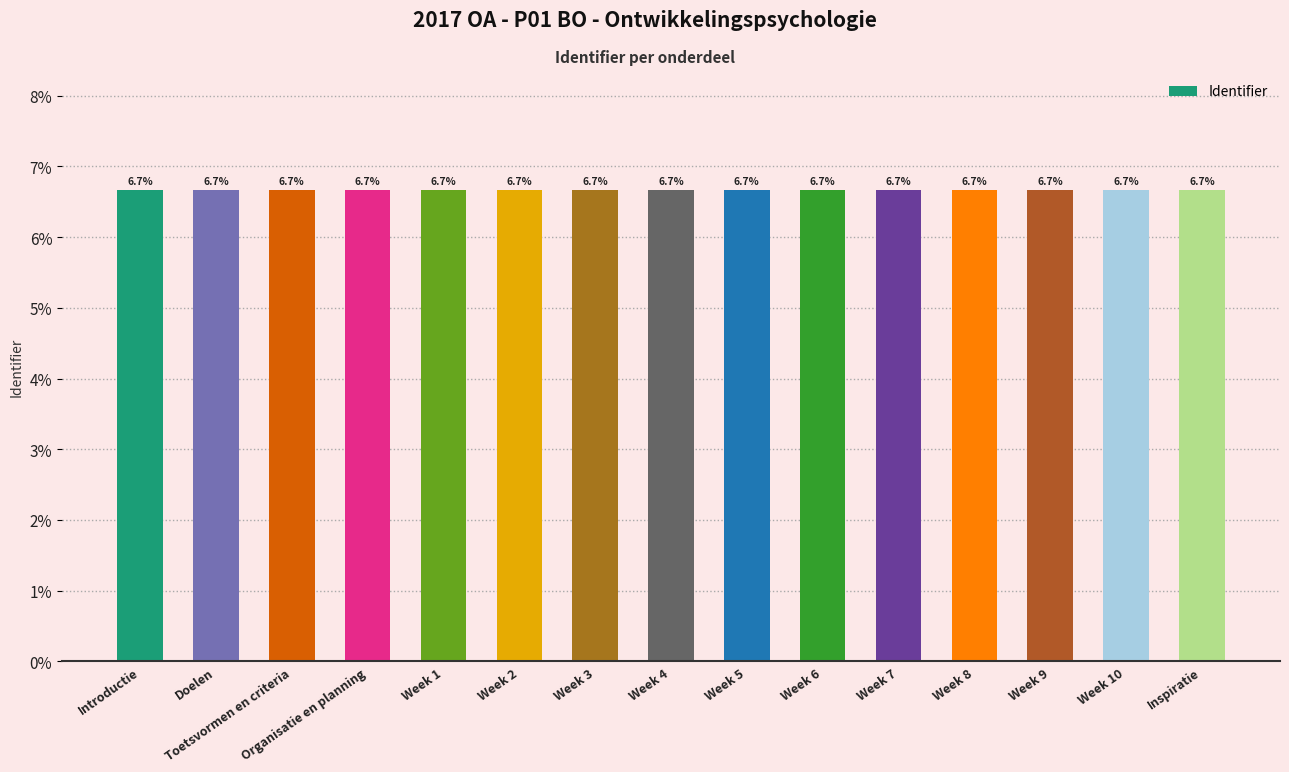

What is the minimum value shown in the chart?

6.7